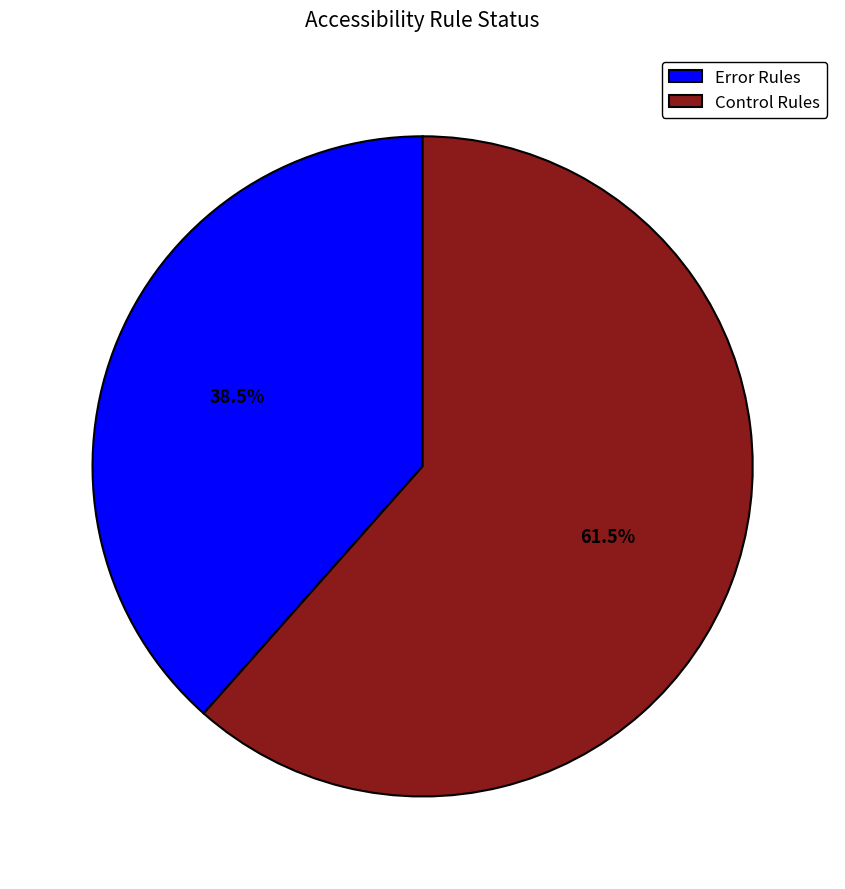

Which category has the biggest portion of the pie?

Control Rules